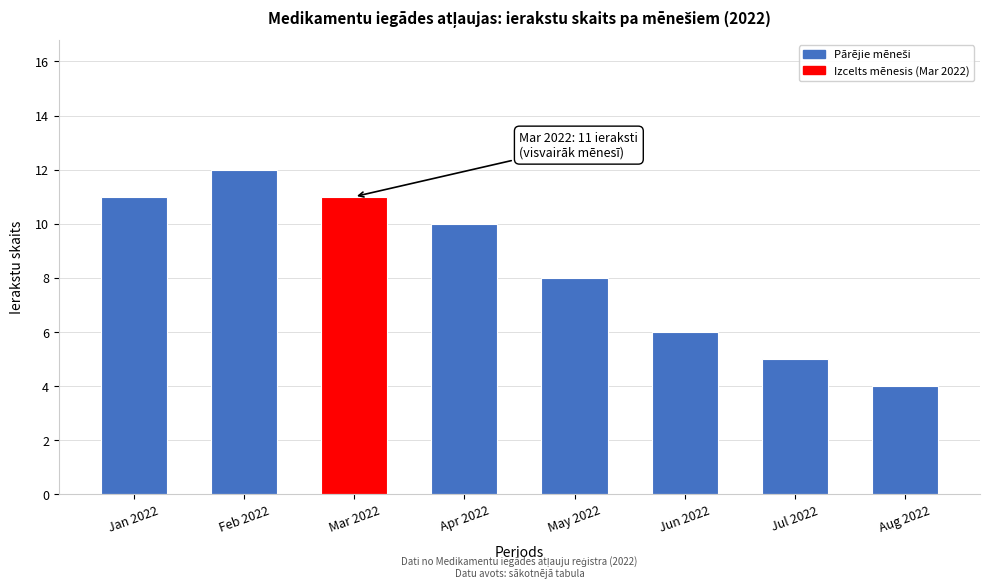

Reading left to right, transcribe all the data shown in this chart.

Jan 2022=11	Feb 2022=12	Mar 2022=11	Apr 2022=10	May 2022=8	Jun 2022=6	Jul 2022=5	Aug 2022=4